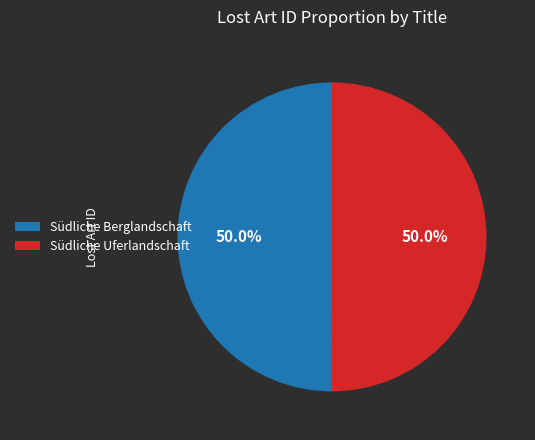

To the nearest percent, what portion does Südliche Berglandschaft represent?

50%